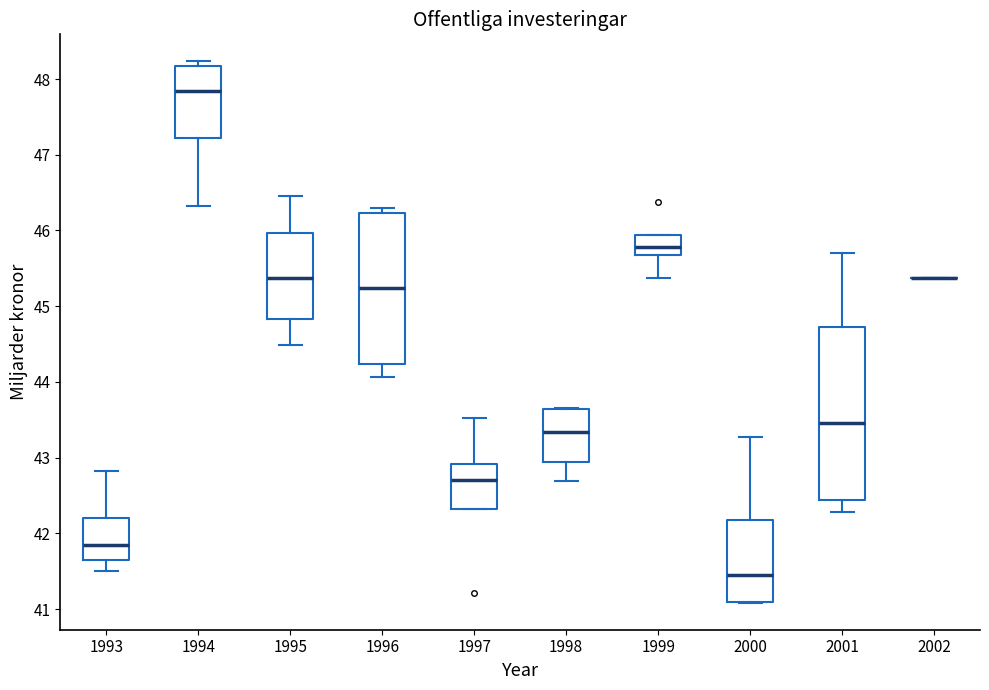

Where is the upper edge of the box at x = 1995 on the y-axis? The values are not printed on the chart, so give them approximately, as read against the axis.

46.0